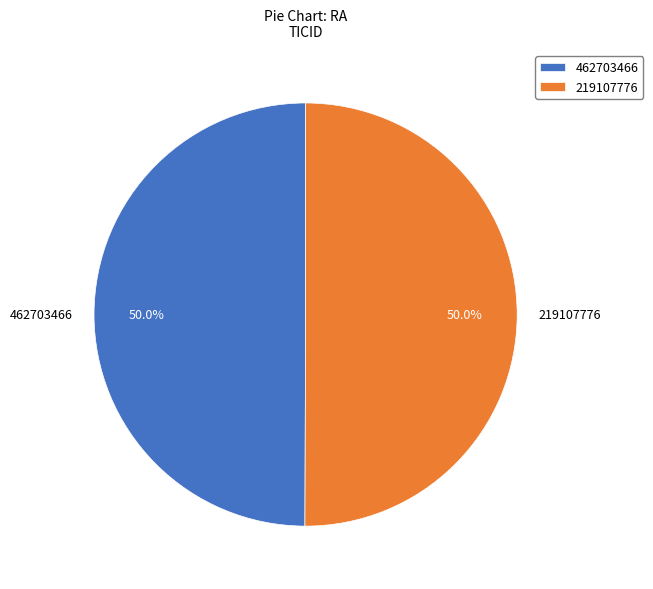

True or false: 462703466 accounts for 42% of the total.

False